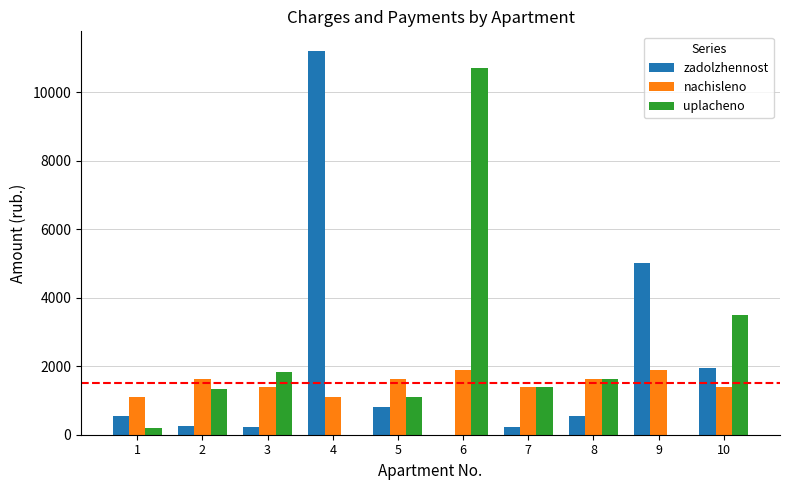

What is the total value across all series at 9?

6893.0